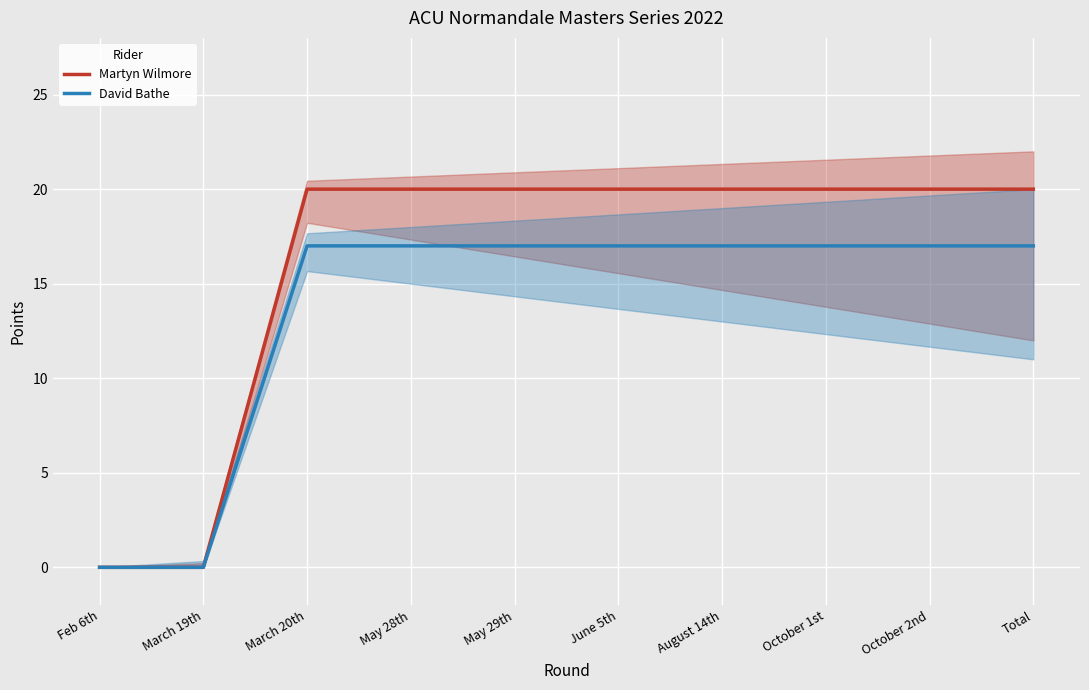

True or false: Martyn Wilmore has a value of 27 at May 28th.

False